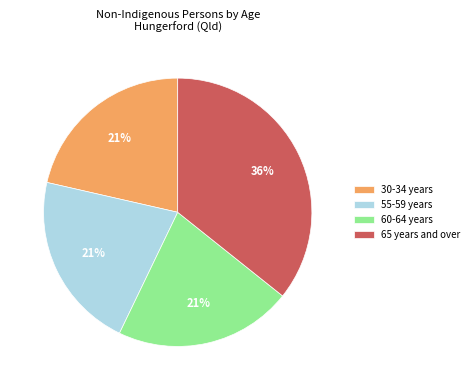

Between 65 years and over and 60-64 years, which is larger?

65 years and over